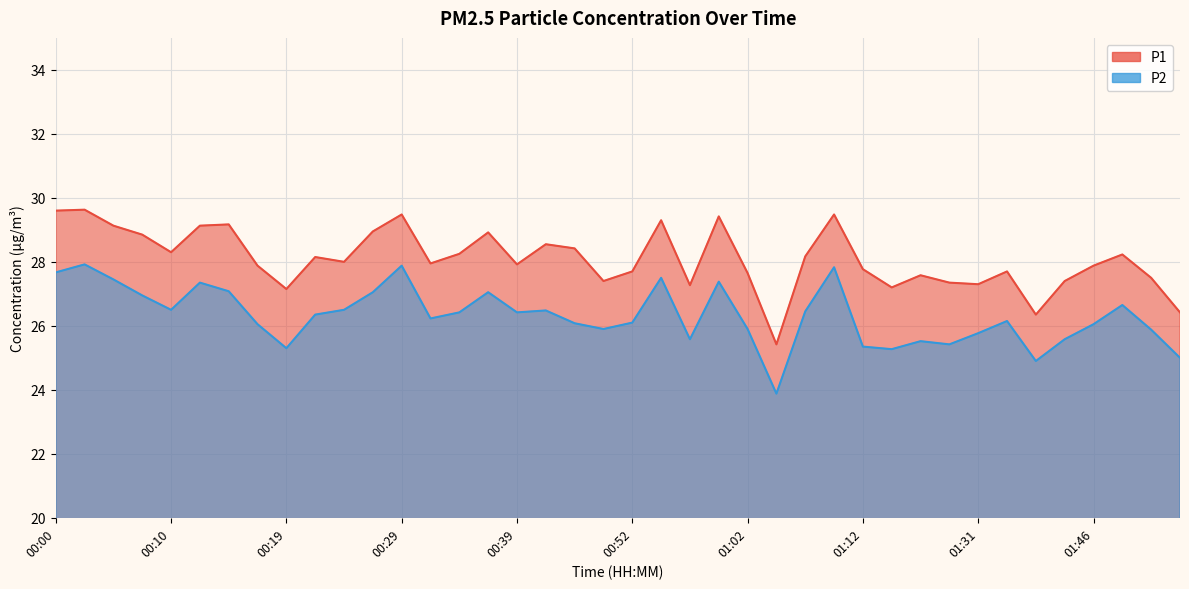

What is the difference between the second highest and minimum values in the P1 series?

4.2